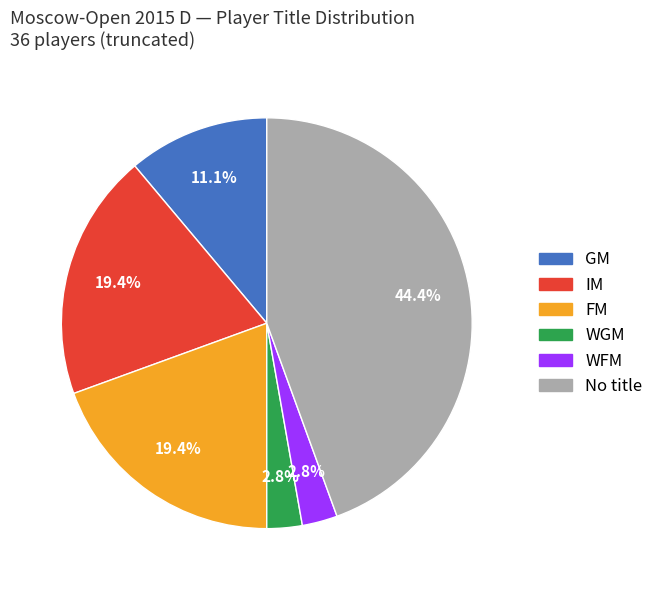

Is there any slice that represents more than half of the pie?

No